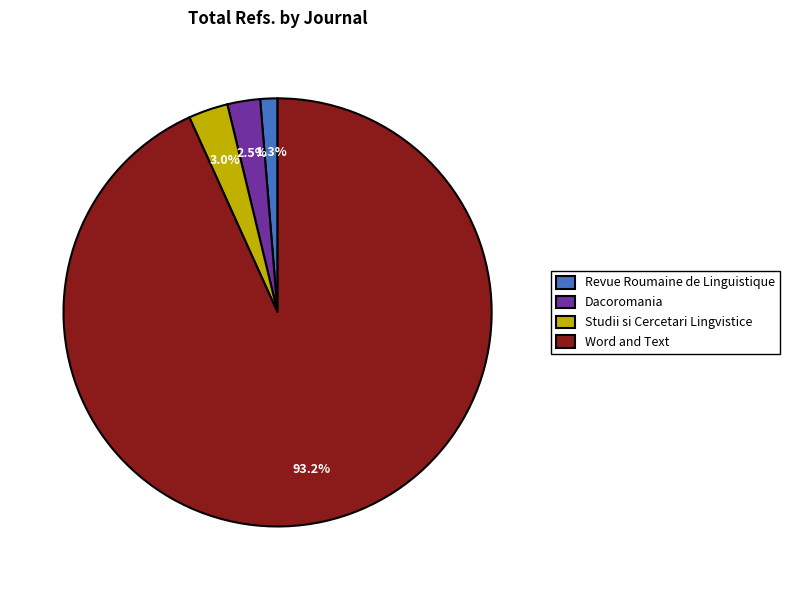

How much of the chart is everything except Dacoromania?

97.5%